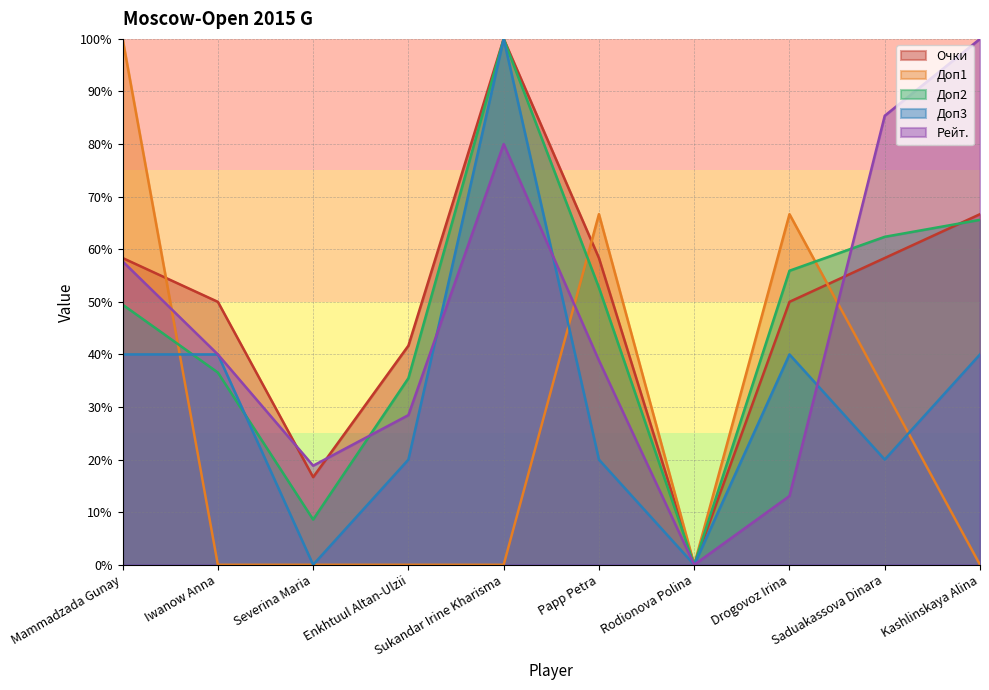

What is the spread (max minus min) of values at Enkhtuul Altan-Ulzii?

41.7